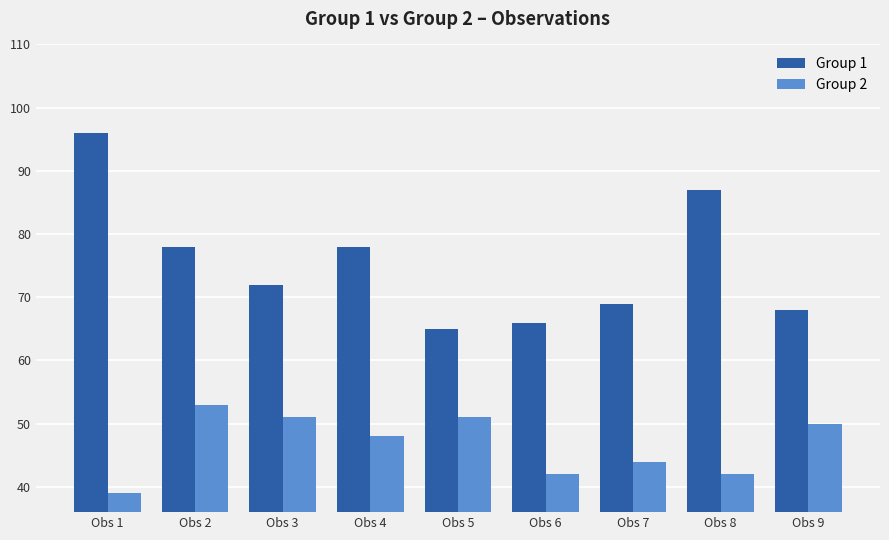

How many series are shown in this chart?

2